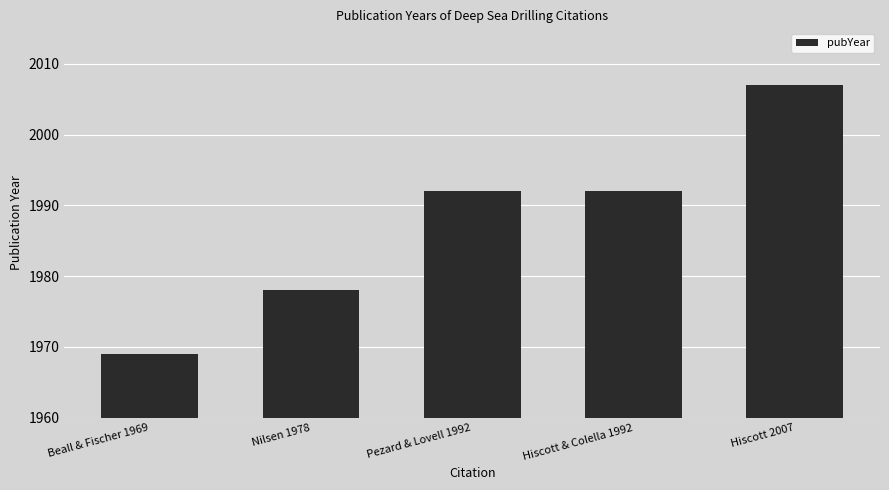

How many values are below 1992?

2